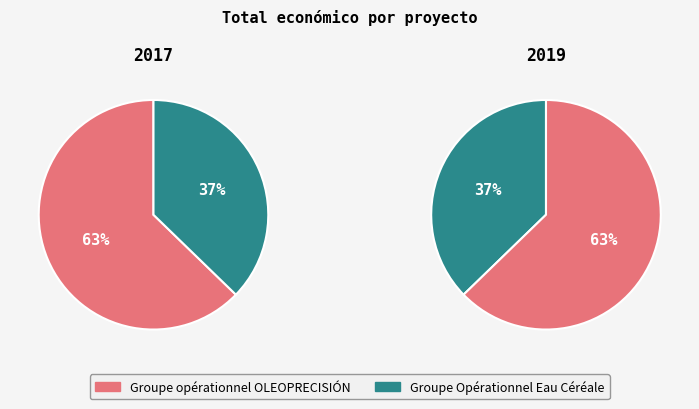

To the nearest percent, what is the difference between the largest and smallest slice percentages?

25%